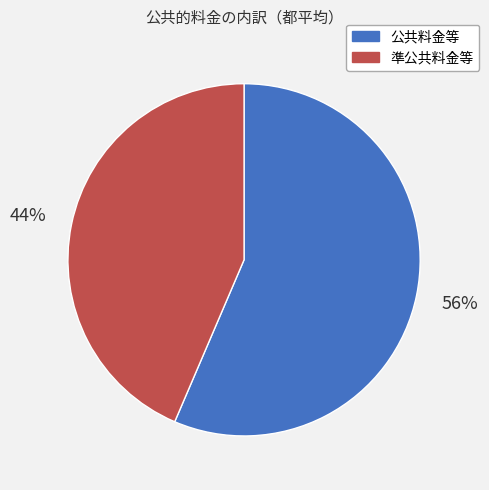

Is the sum of 公共料金等 and 準公共料金等 greater than half?

Yes